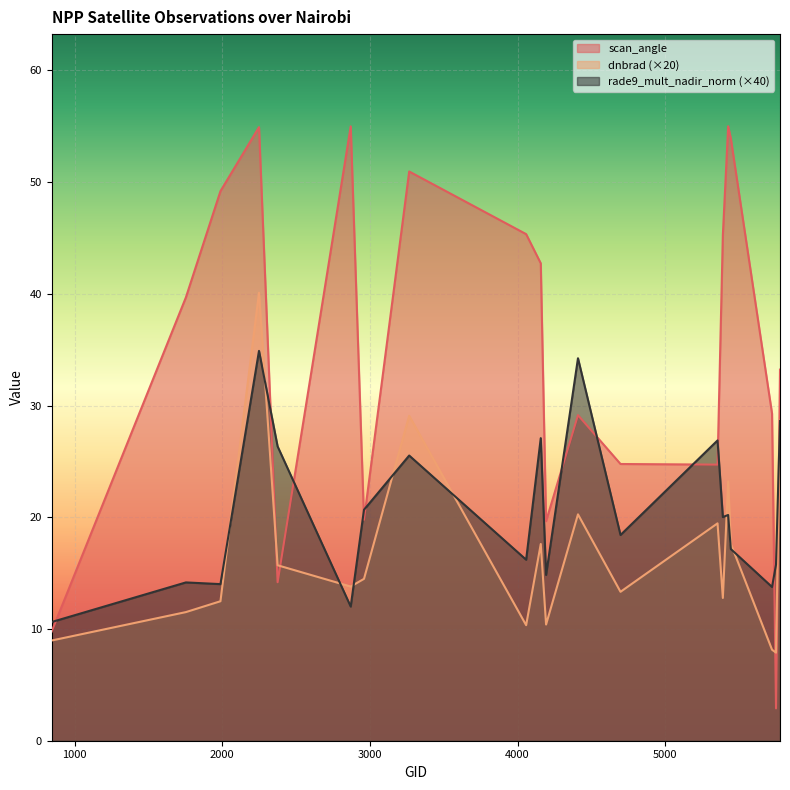

Reading right to left, list all the values displayed in this chart.

dnbrad: 5777=28.7	5750=7.9	5723=8.1	5444=17.6	5426=23.2	5390=12.8	5354=19.5	4697=13.3	4409=20.3	4193=10.4	4157=17.6	4058=10.3	3266=29.1	2960=14.5	2870=13.8	2375=15.7	2249=40.1	1988=12.5	1754=11.5	845=9.0
rade9_mult_nadir_norm: 5777=28.6	5750=15.8	5723=13.8	5444=17.2	5426=20.2	5390=20.0	5354=26.9	4697=18.4	4409=34.2	4193=14.8	4157=27.1	4058=16.2	3266=25.5	2960=20.7	2870=12.0	2375=26.3	2249=34.9	1988=14.0	1754=14.2	845=10.6
scan_angle: 5777=33.2	5750=2.9	5723=29.3	5444=53.9	5426=55.0	5390=45.3	5354=24.7	4697=24.8	4409=29.1	4193=19.7	4157=42.7	4058=45.3	3266=50.9	2960=19.8	2870=55.0	2375=14.2	2249=54.9	1988=49.2	1754=39.7	845=9.8